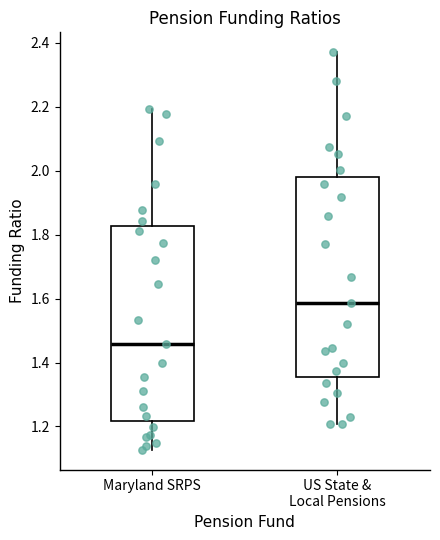

Where does the lower whisker of the box for Maryland SRPS end on the y-axis? The values are not printed on the chart, so give them approximately, as read against the axis.

1.12